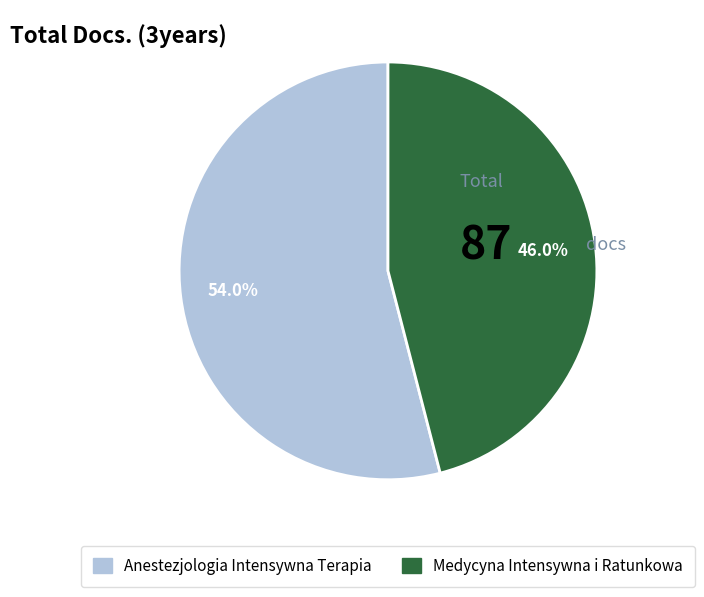

To the nearest percent, what is the combined percentage of Medycyna Intensywna i Ratunkowa and Anestezjologia Intensywna Terapia?

100%